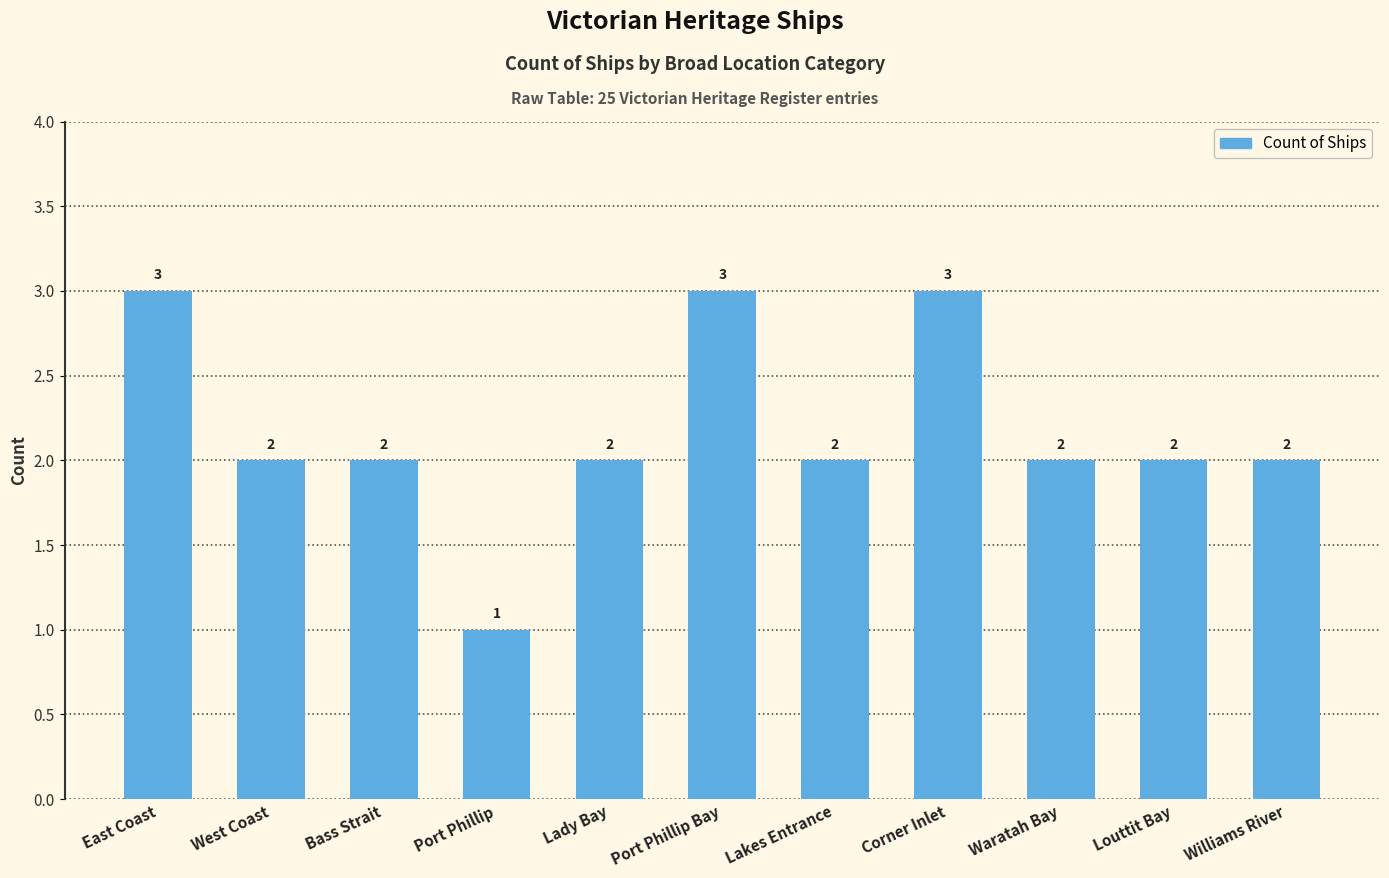

True or false: the data shows 3 at Lady Bay.

False